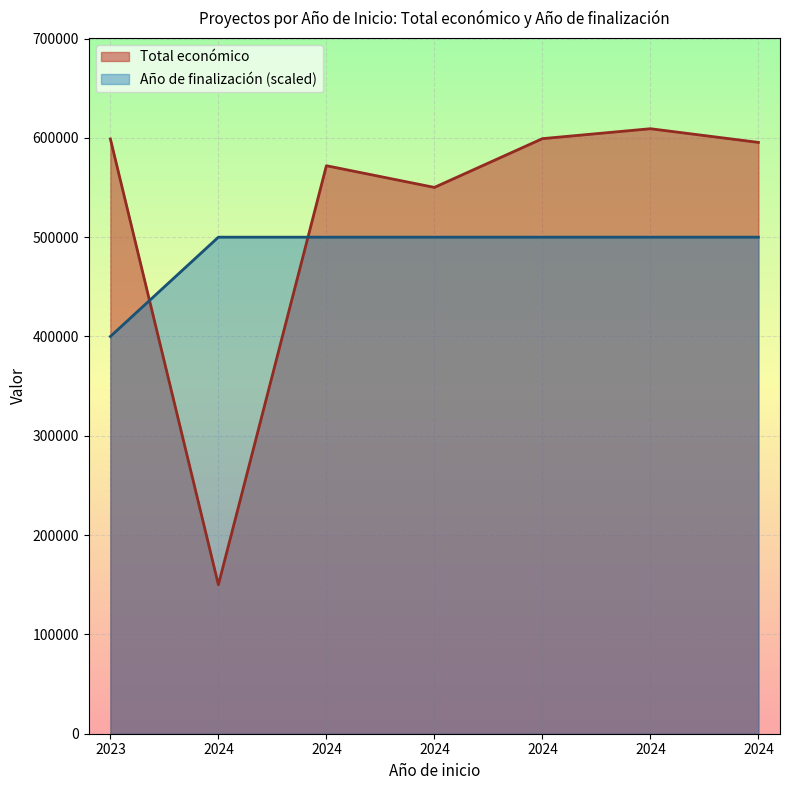

At 2023, list the series in order from smallest to largest.

Total económico, Año de finalización